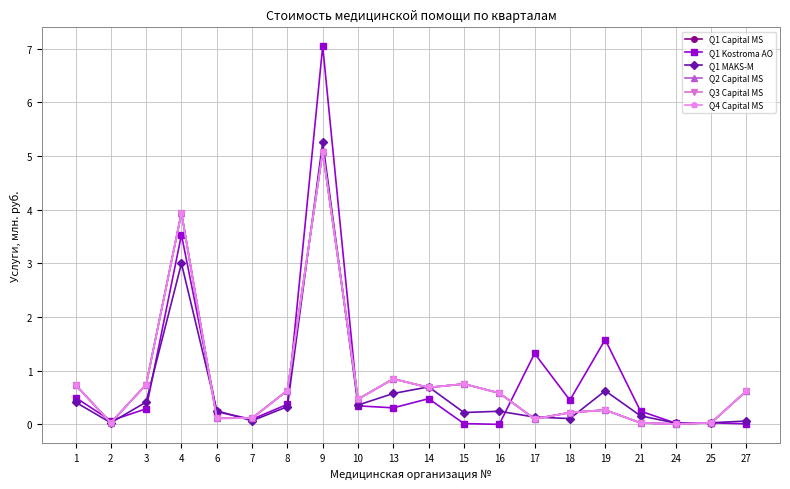

What is the maximum value for Q1 Kostroma AO?

7.0